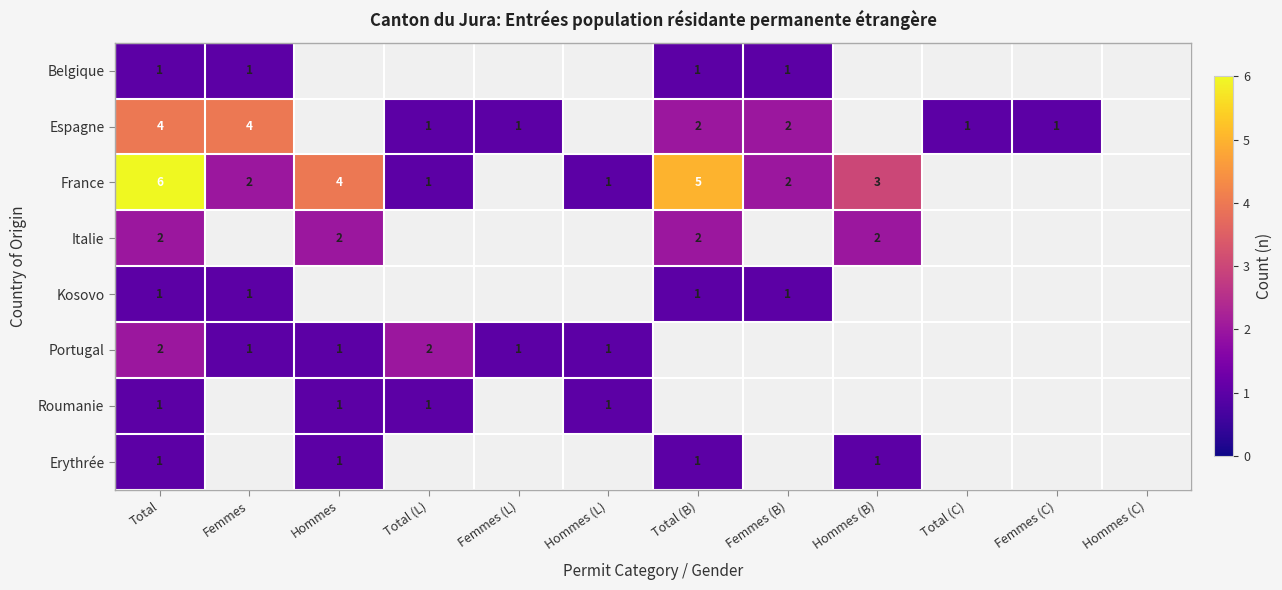

The value of Espagne at Total is 2. True or false?

False